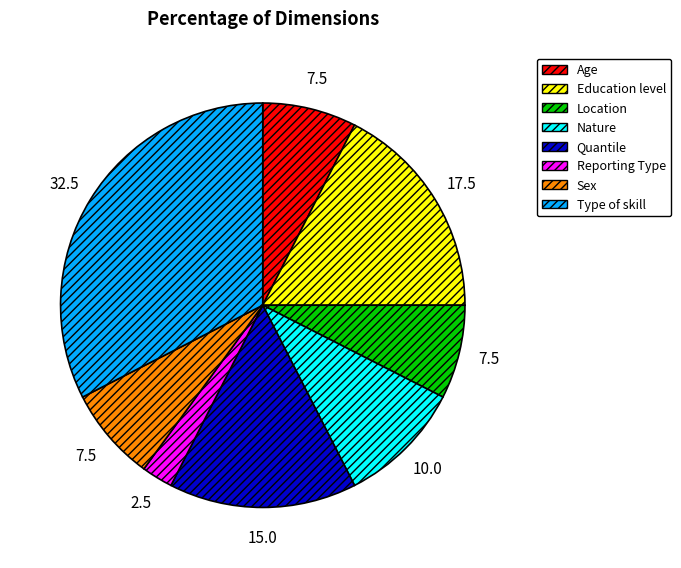

The Type of skill slice represents 32% of the pie. True or false?

True